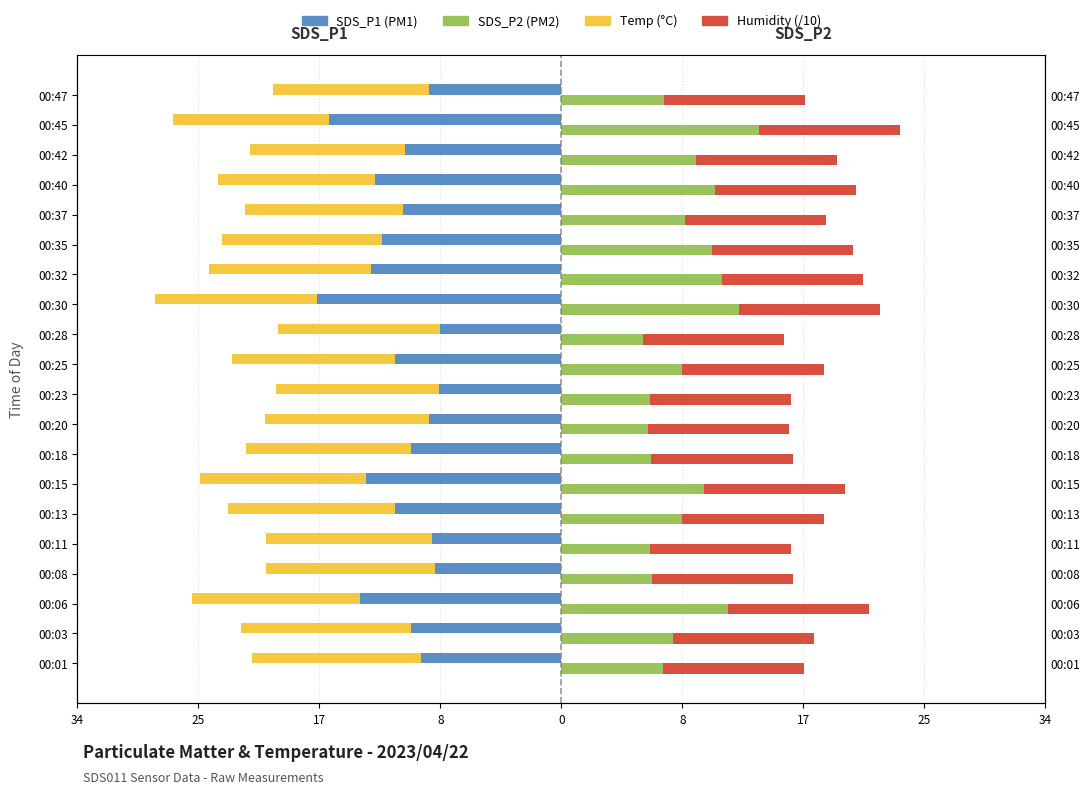

What is the sum of all SDS_P2 values?

176.3